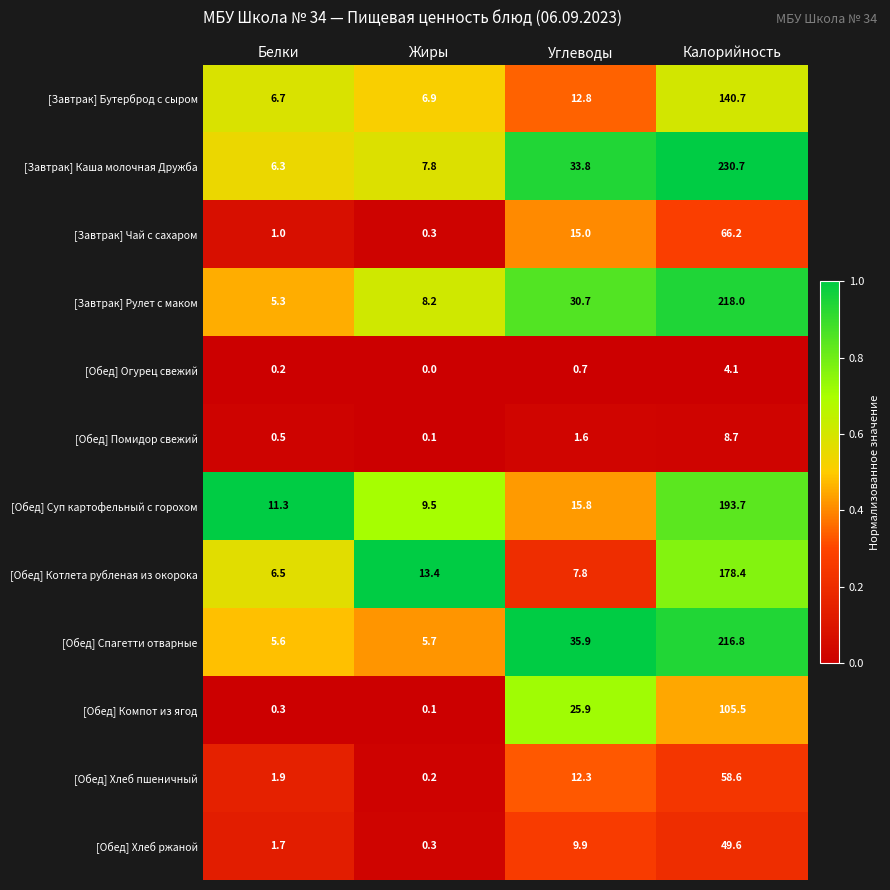

At which label does [Обед] Спагетти отварные first exceed 35?

Углеводы